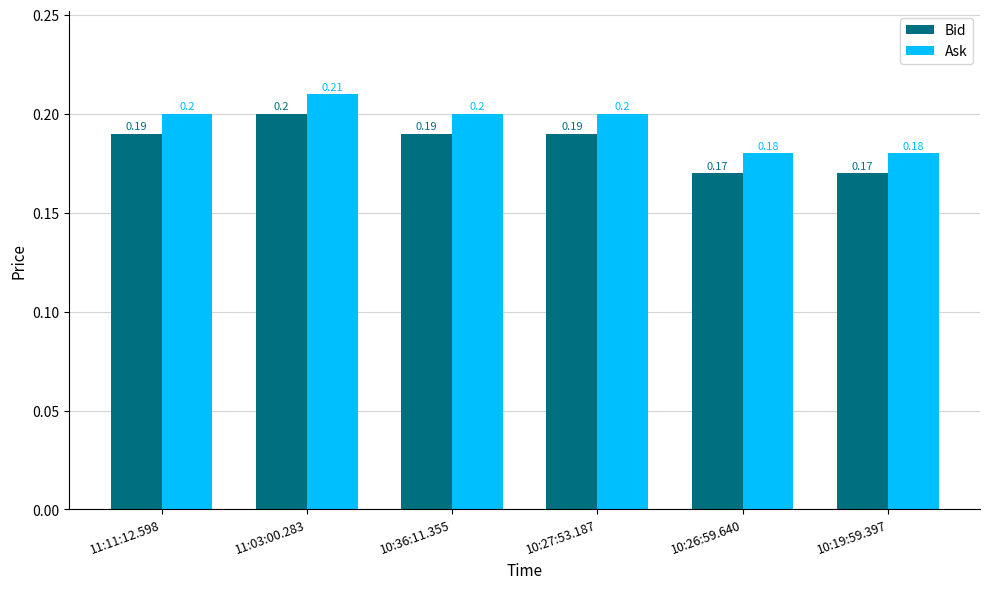

Which series has the largest total across all categories?

Ask